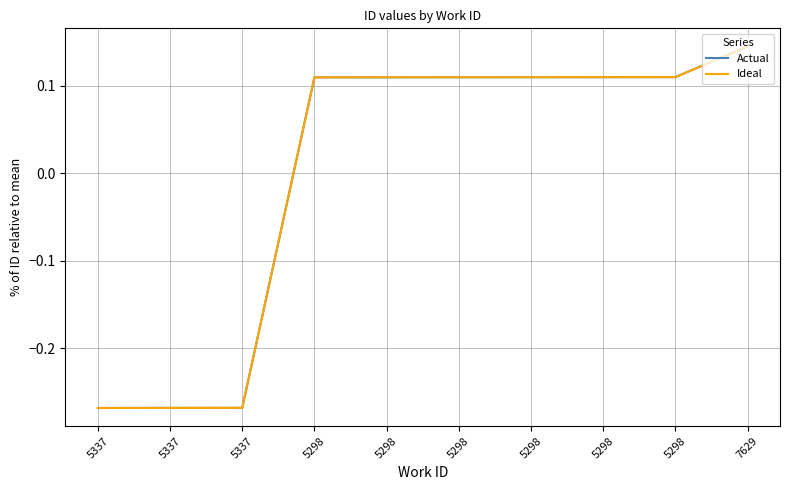

Is this an area chart (filled region under the line)?

No